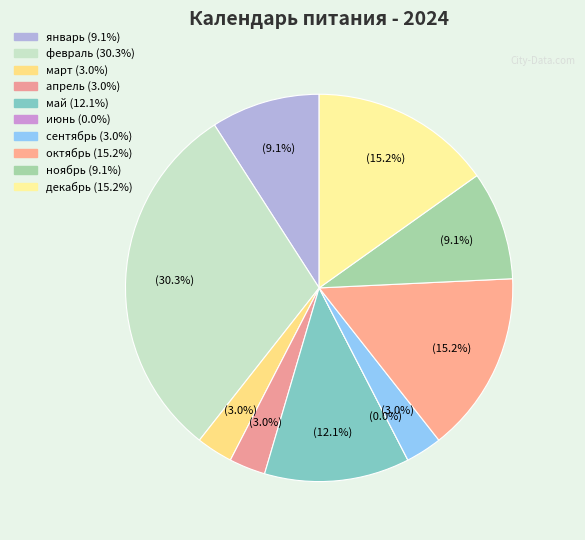

Rank the categories by value from highest to lowest.

февраль, октябрь, декабрь, май, январь, ноябрь, март, апрель, сентябрь, июнь